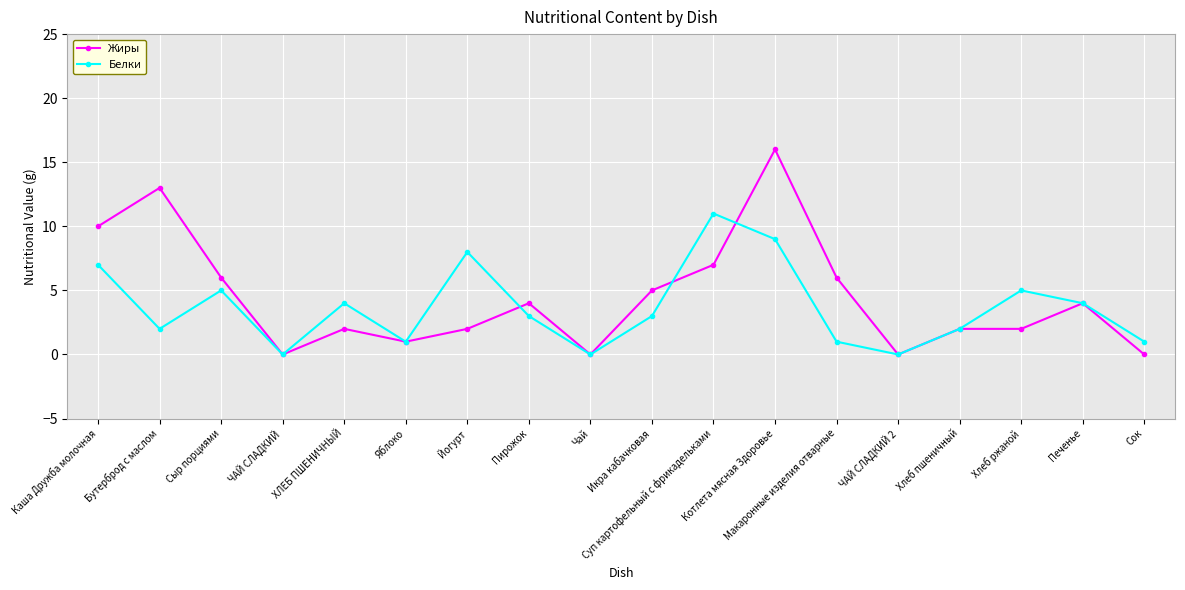

Where is the first local minimum for Жиры?

ЧАЙ СЛАДКИЙ